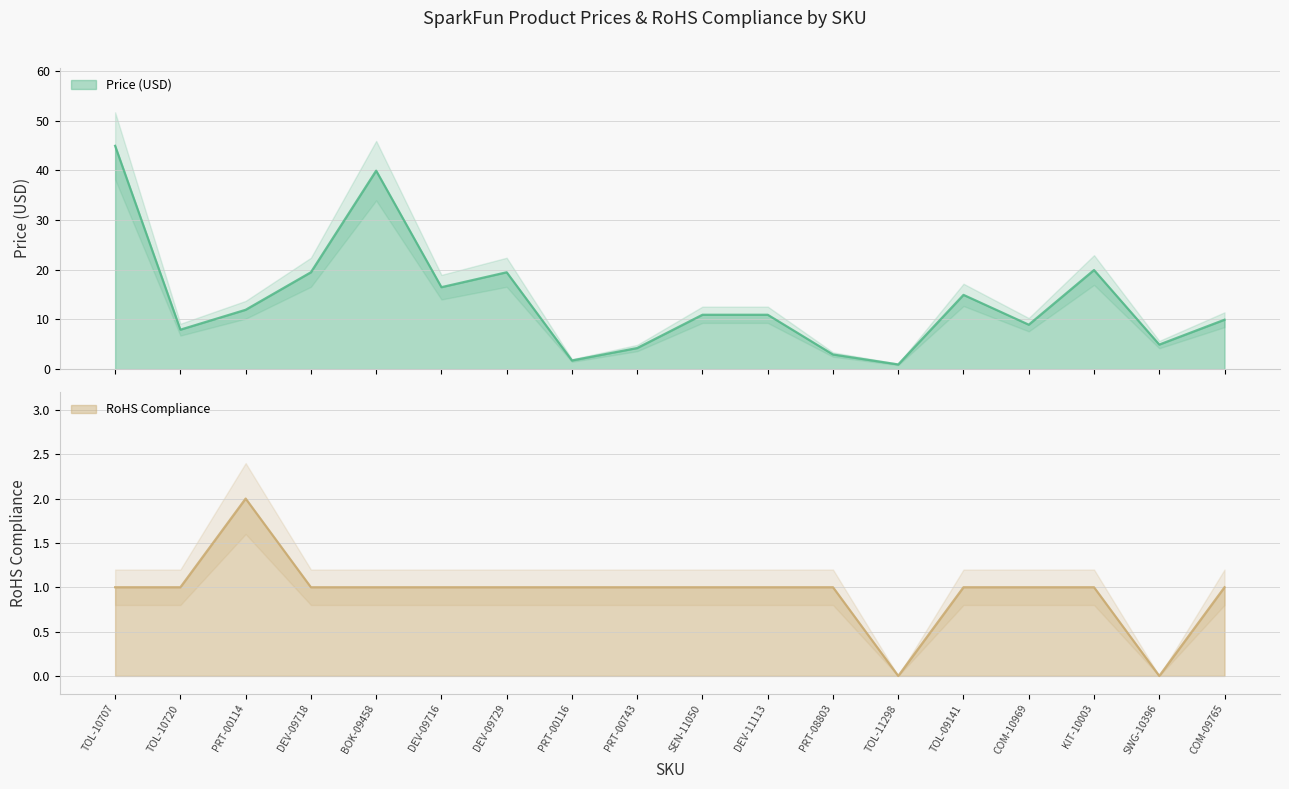

True or false: RoHS Compliance has more than 2 points higher than both neighbors.

False